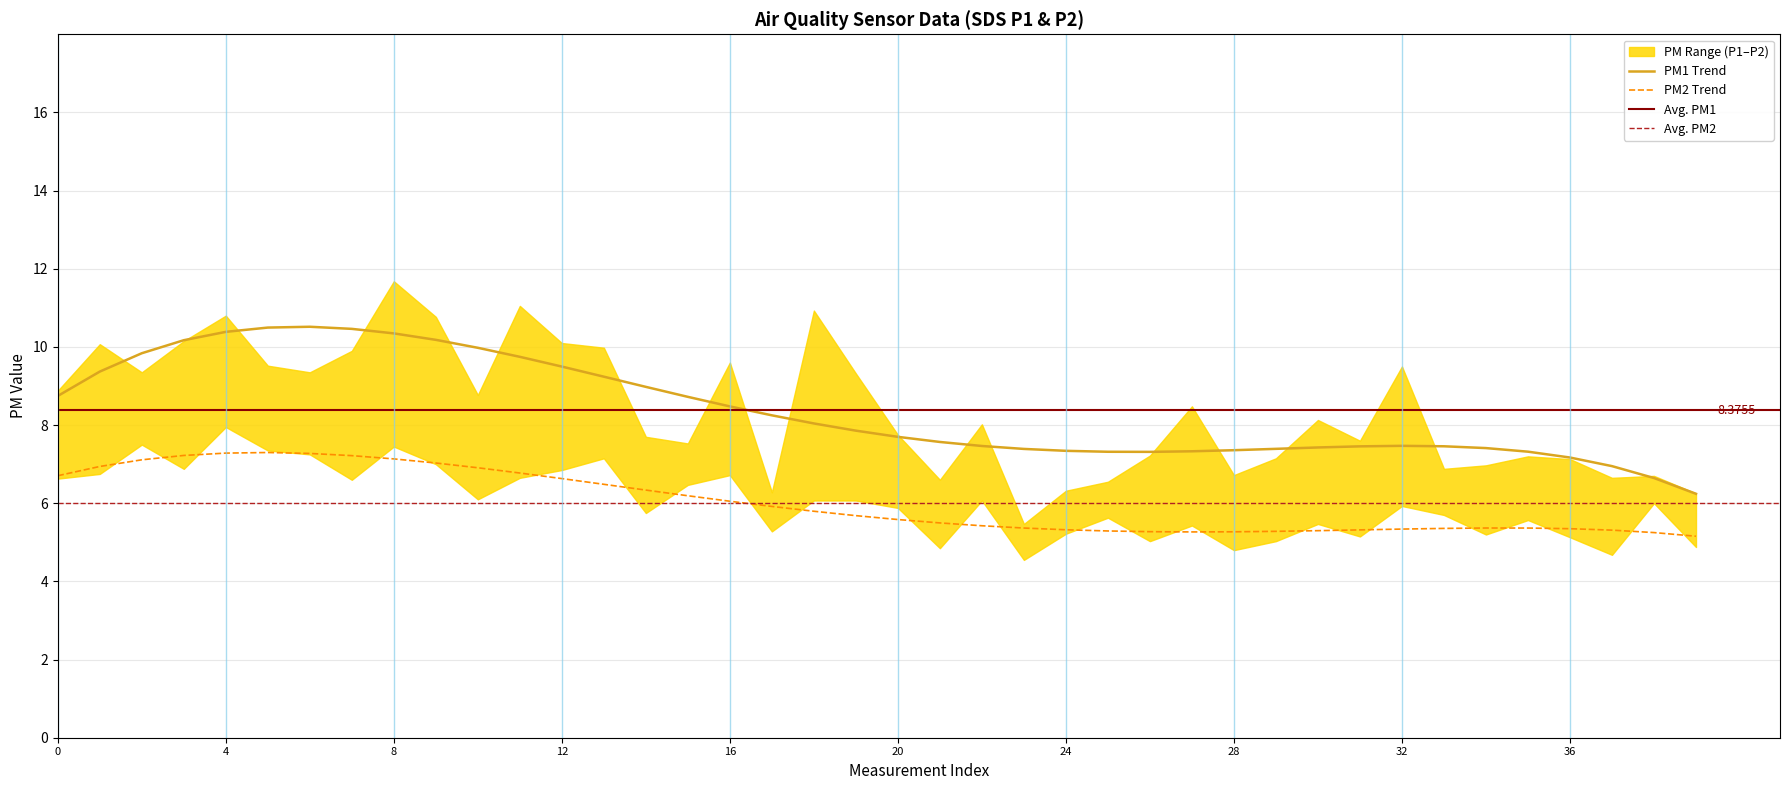

At how many categories does at least one series exceed 5?

40